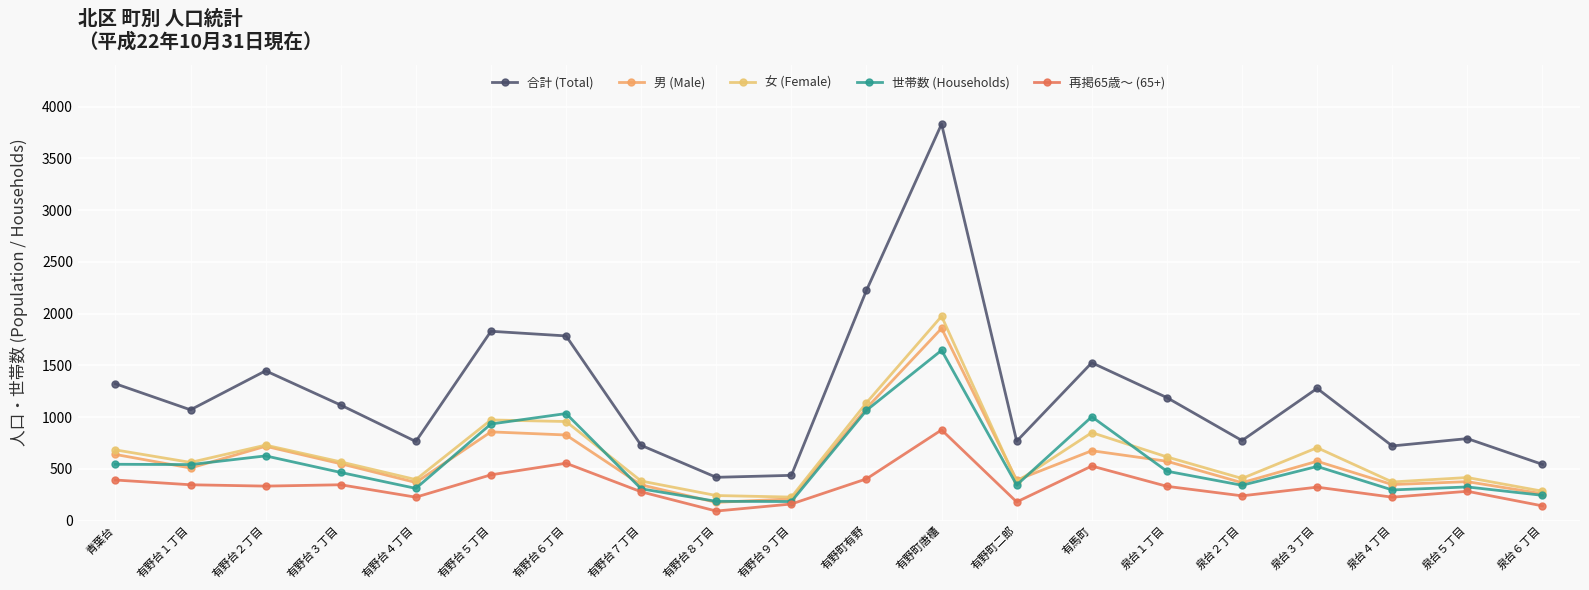

What is the sum of the 女 (Female) values at 泉台１丁目 and 有馬町?

1465